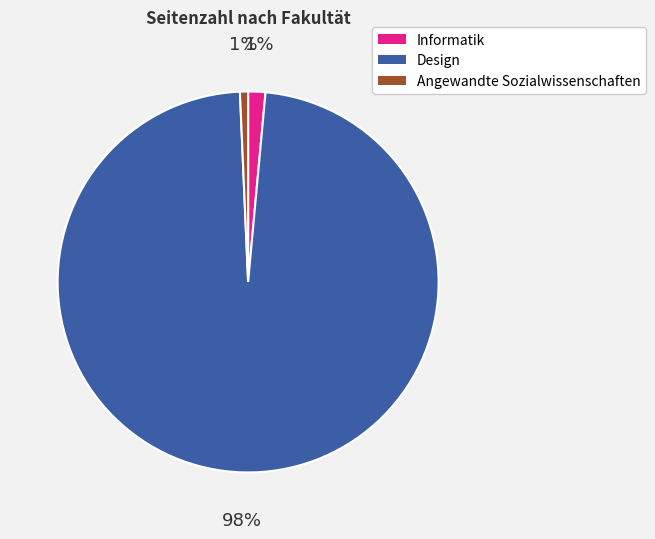

To the nearest percent, what is the average slice percentage?

33%